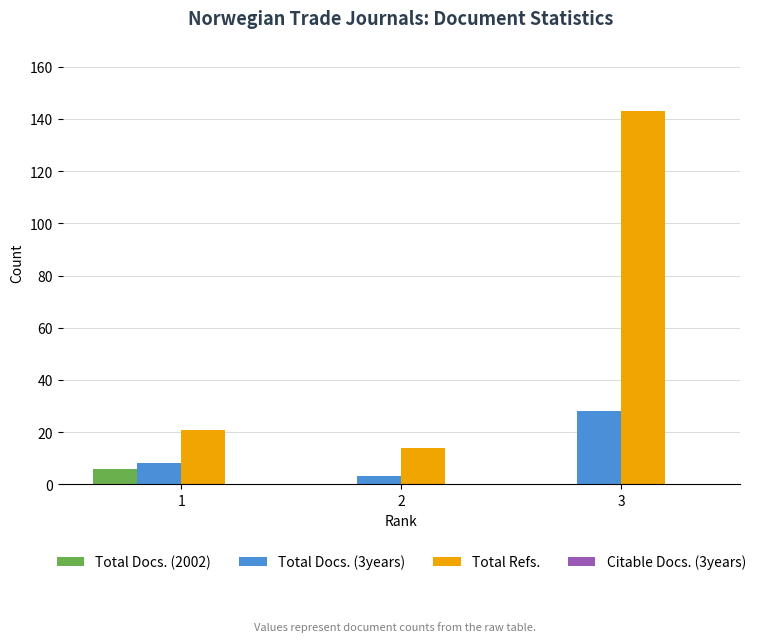

Where is Total Refs. nearest to the value 78?

1